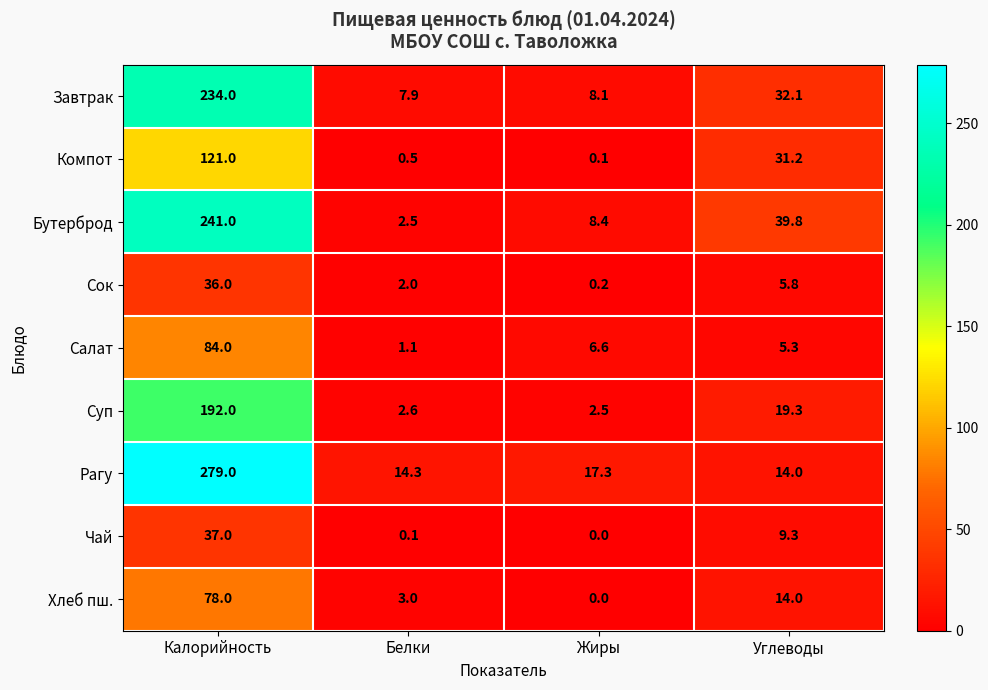

How many distinct data groups are displayed?

9